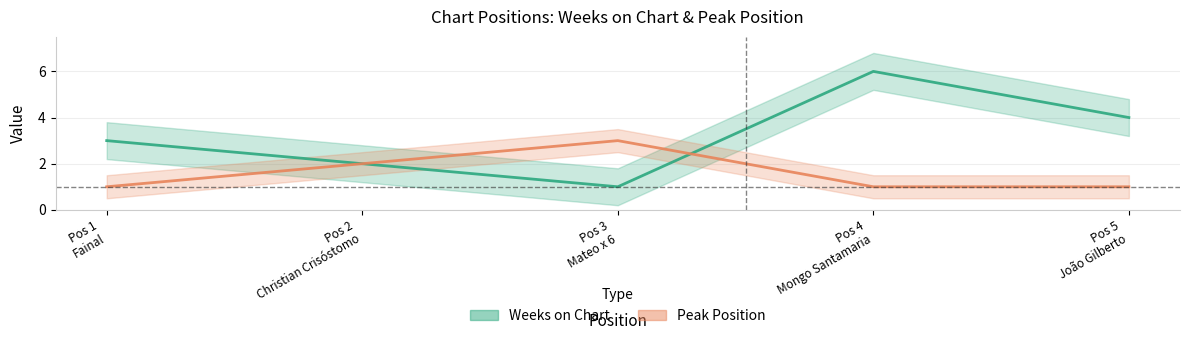

After their last crossing, which series has the higher values: Weeks on Chart or Peak Position?

Weeks on Chart